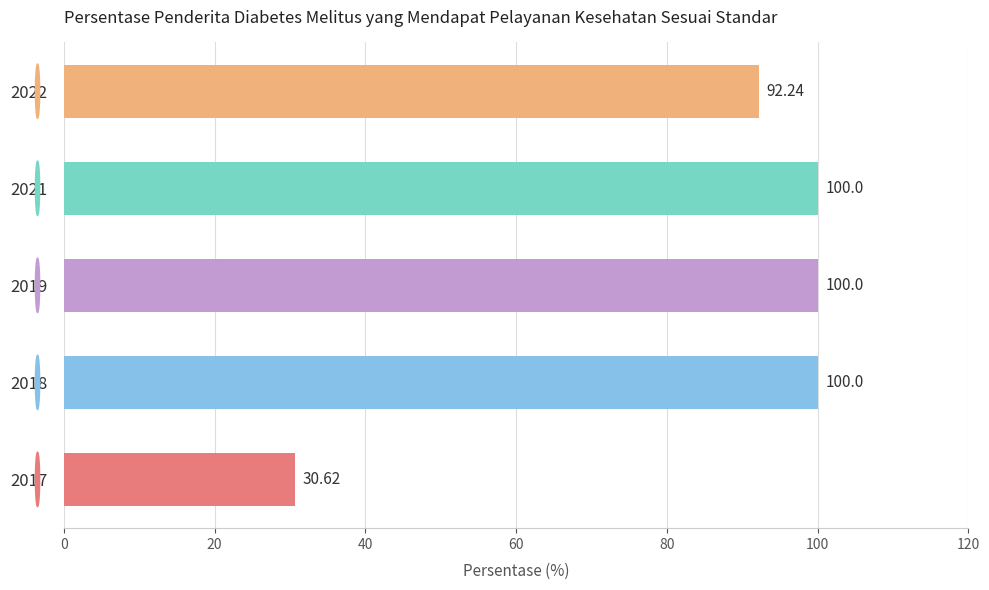

What is the sum of all values?

422.9